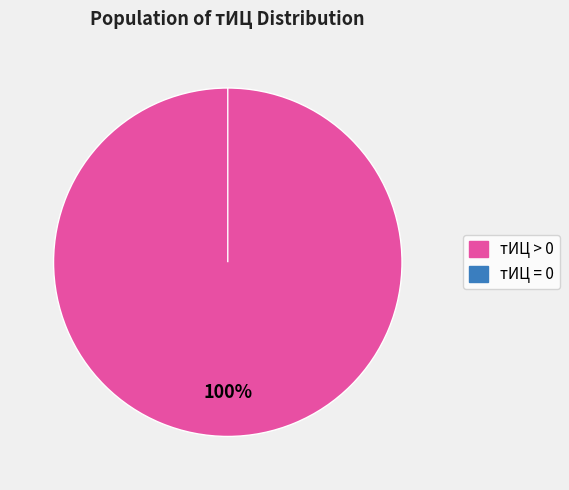

The 2017-05-24 slice represents 10% of the pie. True or false?

True